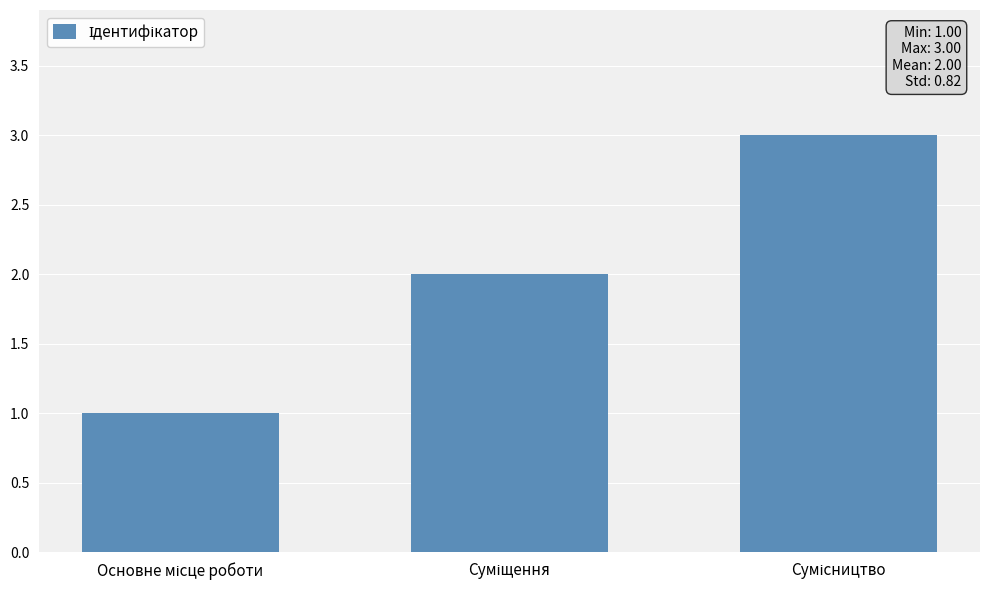

How many values are below 2?

1